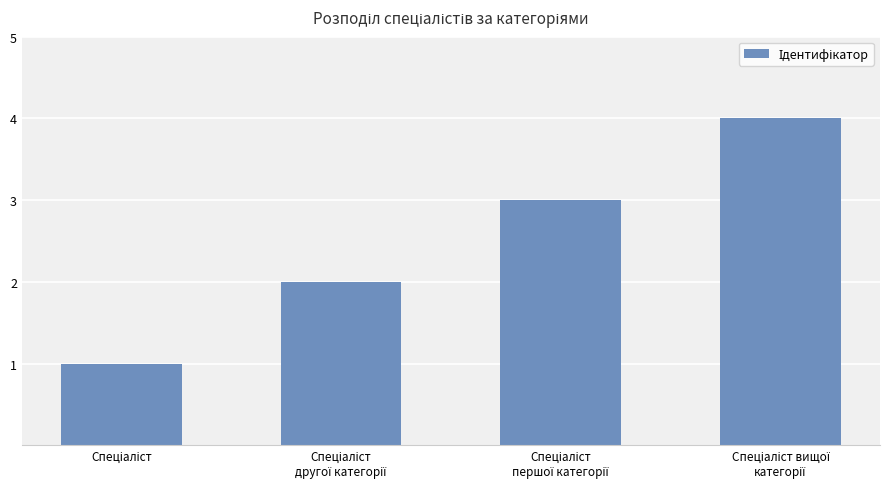

What is the greatest value displayed?

4